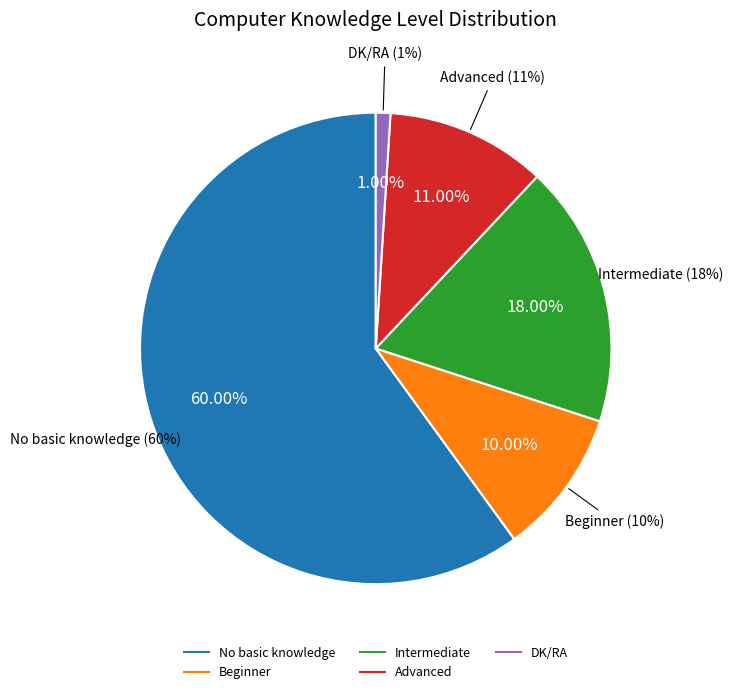

The Beginner slice represents 10% of the pie. True or false?

True